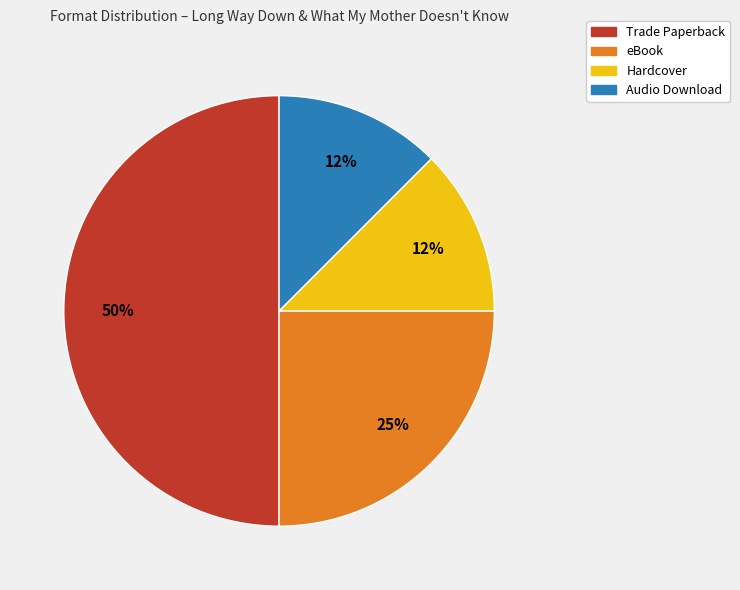

Count the number of slices in the pie.

4